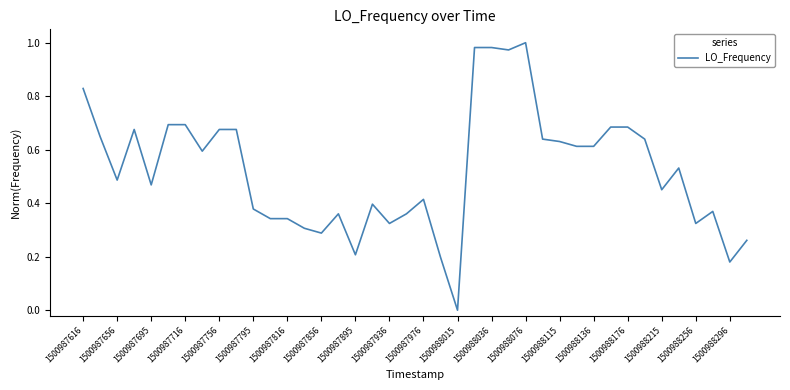

How many positive values are there?

39